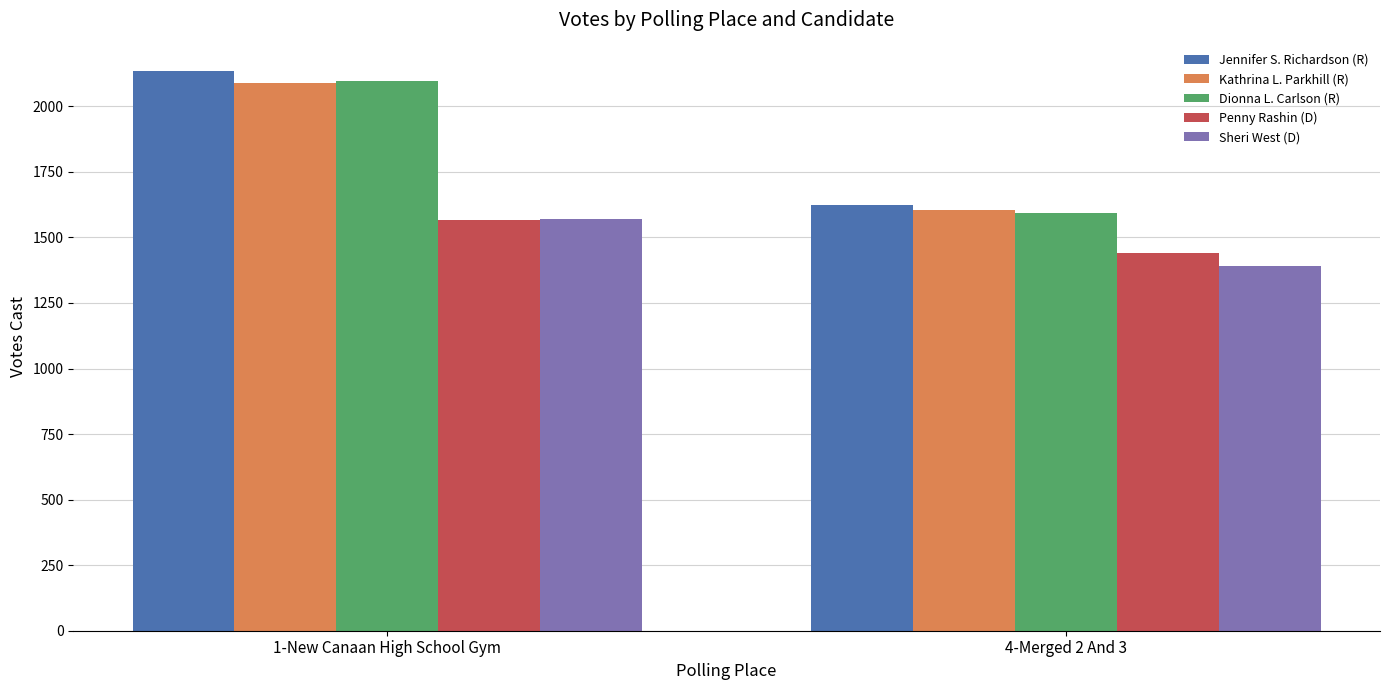

How many bars are there in total?

10